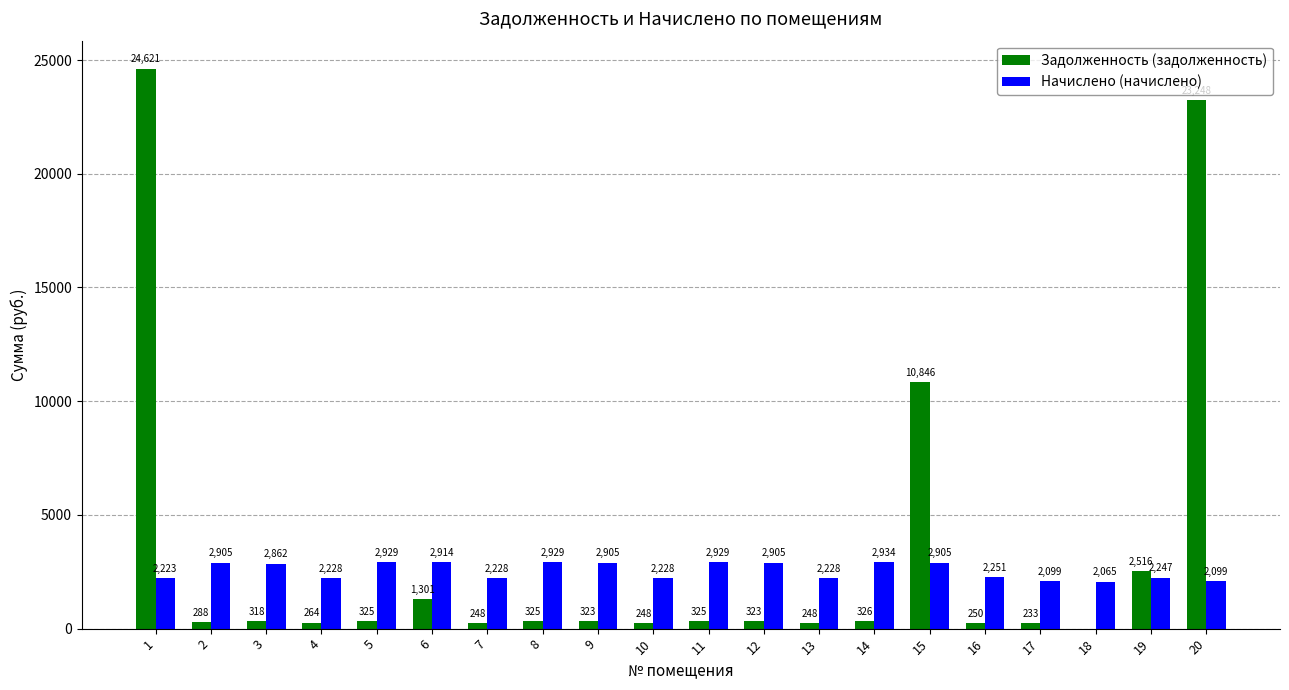

Which series changed the most between 2 and 9?

Задолженность (задолженность)